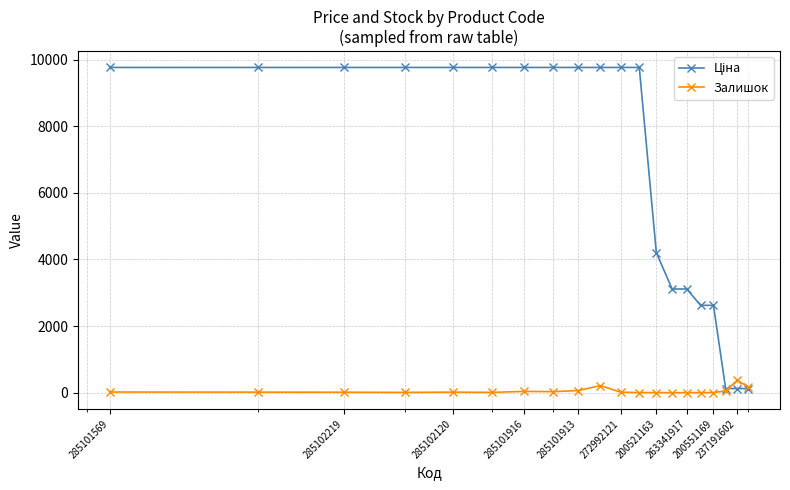

True or false: Залишок has more than 1 points higher than both neighbors.

True